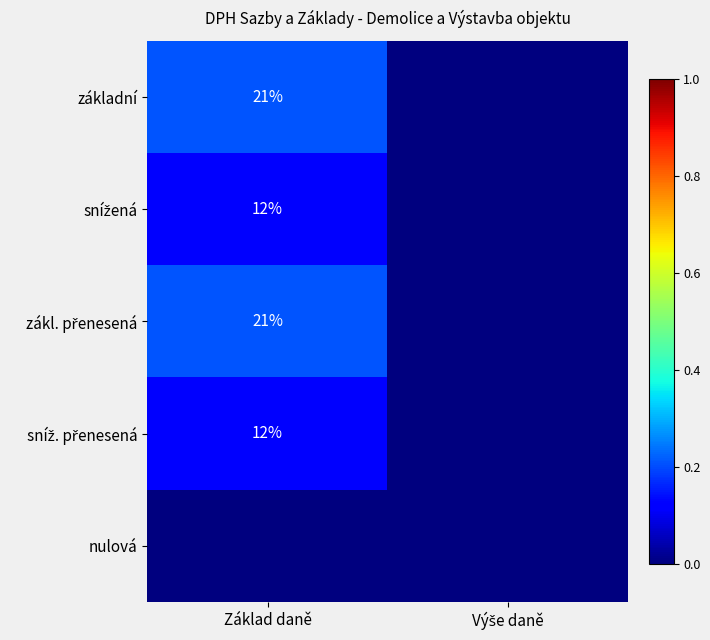

Between Základ daně and Výše daně, which is larger?

Základ daně